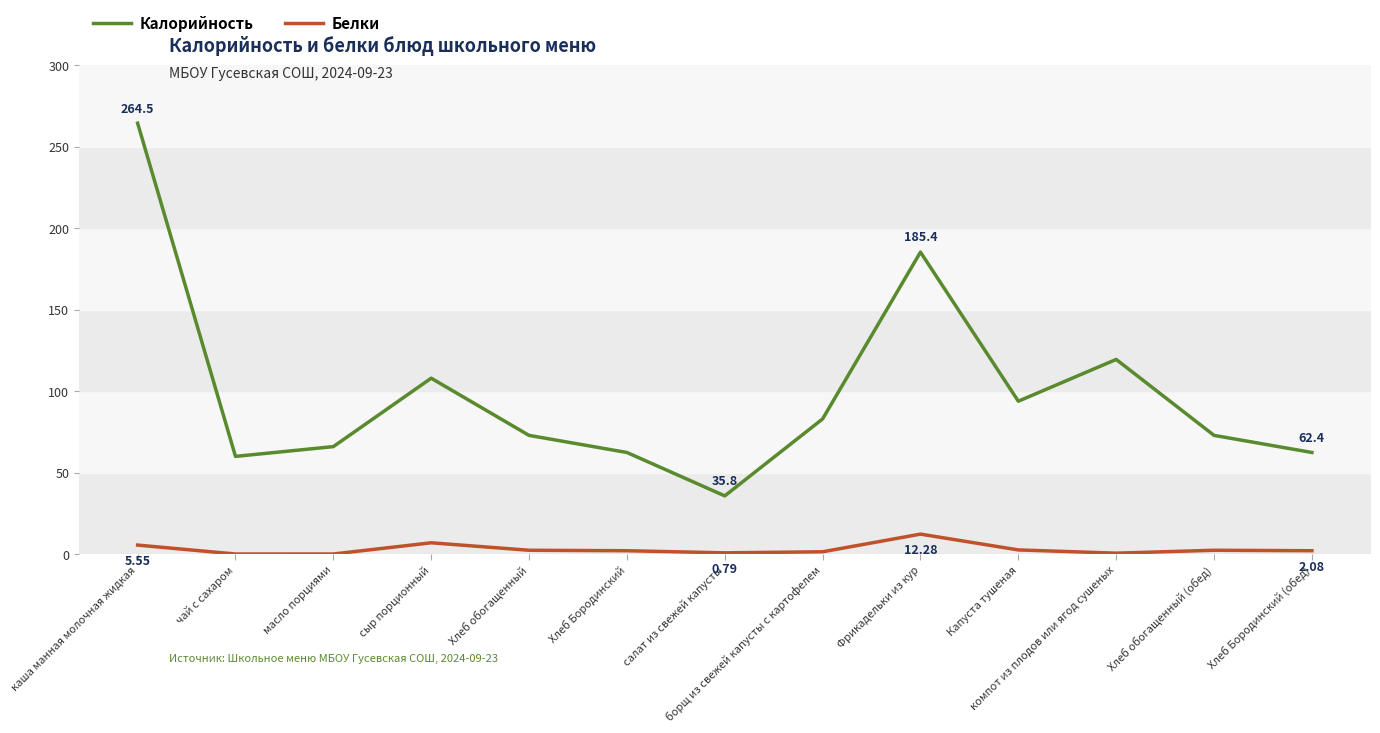

What is the difference between the highest and lowest values at Фрикадельки из кур?

173.1